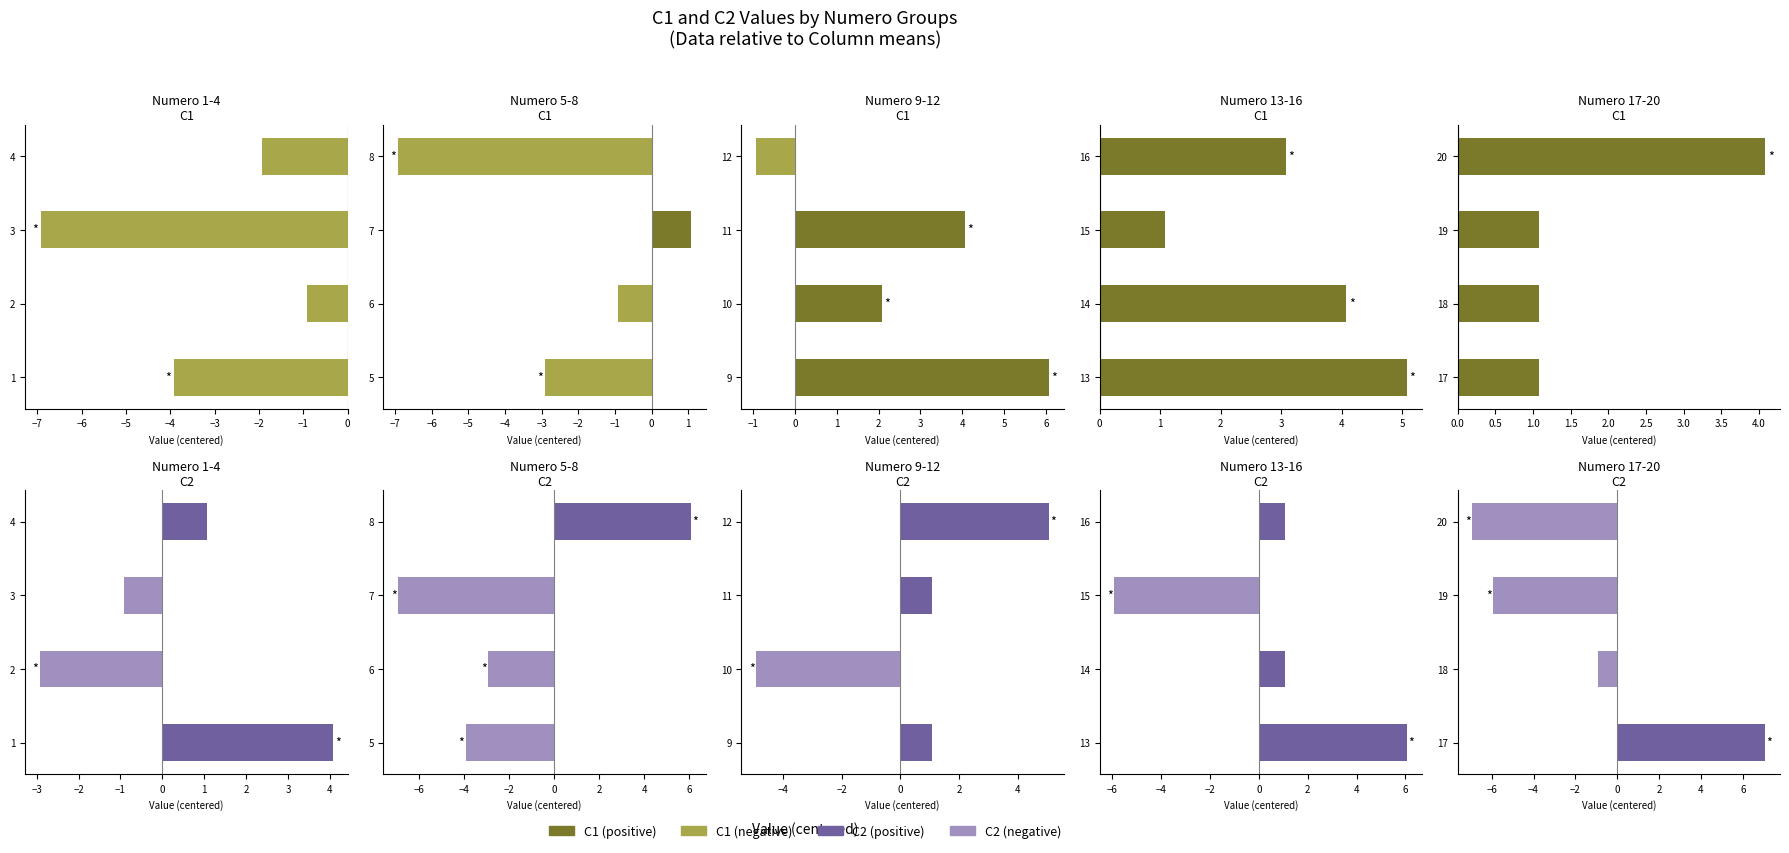

What is the greatest value displayed?

7.1